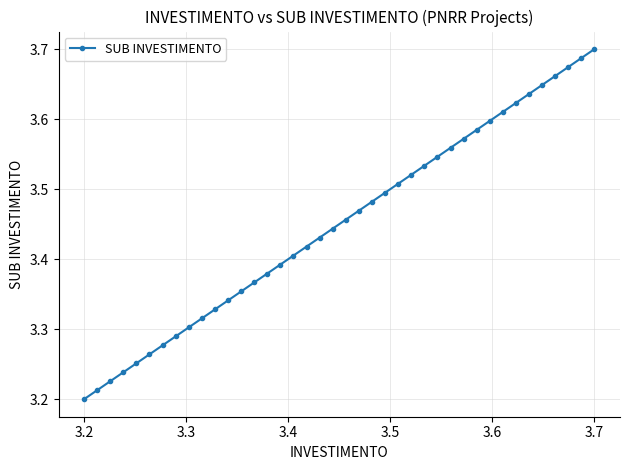

What is the sum of all values?

138.0